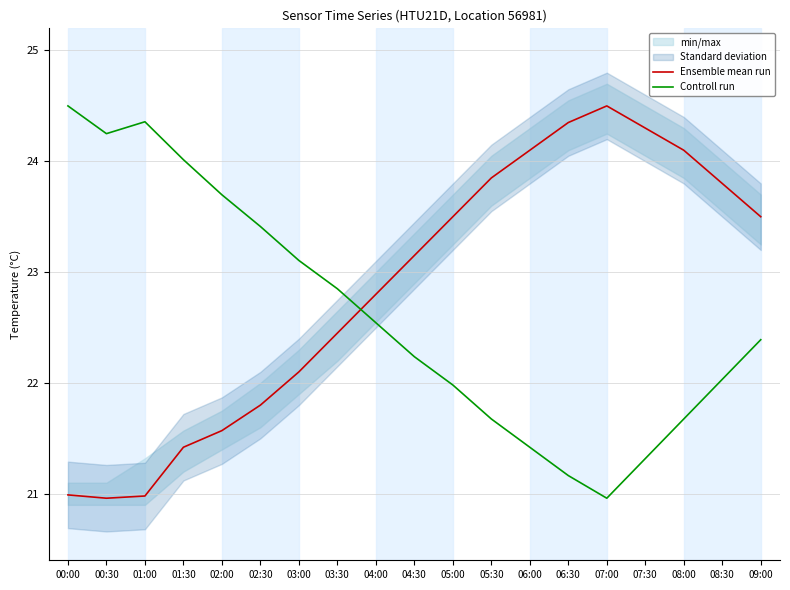

After their last crossing, which series has the higher values: Controll run or Ensemble mean run?

Ensemble mean run